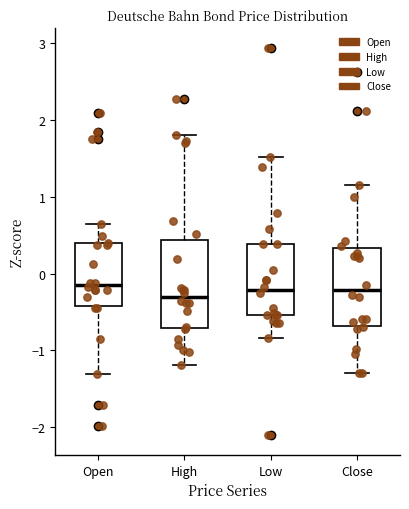

Reading left to right, transcribe this box plot: for each box, give where its median line is, the range the box spans, and where its two whiskers end, as read against the y-axis. The values are not printed on the chart, so give them approximately, as read against the axis.

Open: median -0.1, box -0.4 to 0.4, whiskers -1.3 to 0.6
High: median -0.3, box -0.7 to 0.4, whiskers -1.2 to 1.8
Low: median -0.2, box -0.5 to 0.4, whiskers -0.8 to 1.5
Close: median -0.2, box -0.7 to 0.3, whiskers -1.3 to 1.2